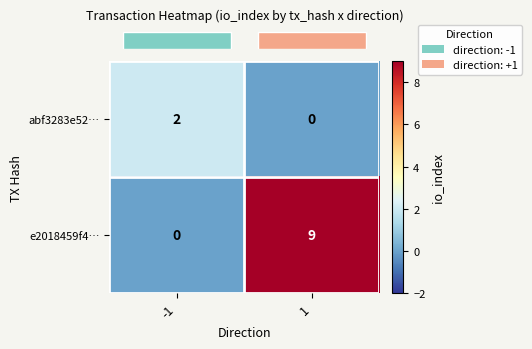

How many series are shown in this chart?

2